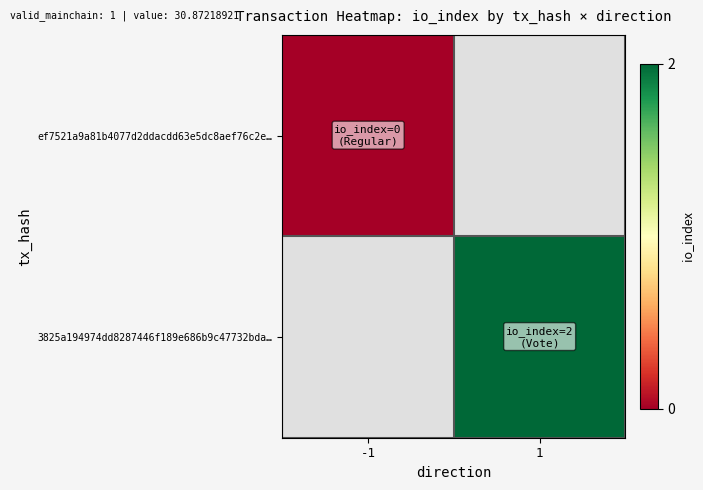

At -1, list the series in order from smallest to largest.

ef7521a9a81b4077d2ddacdd63e5dc8aef76c2e…, 3825a194974dd8287446f189e686b9c47732bda…